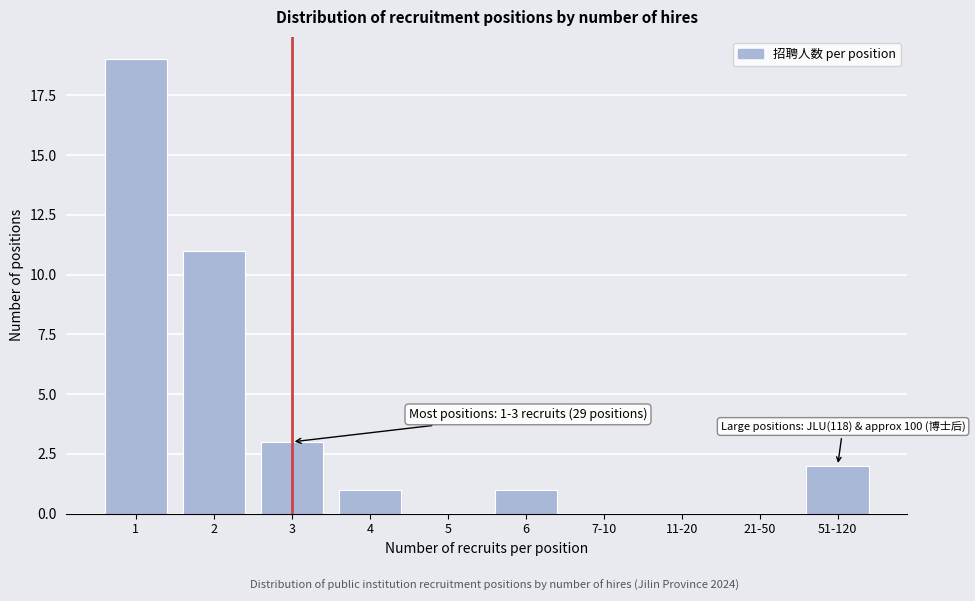

Reading left to right, transcribe all the data shown in this chart.

1=19	2=11	3=3	4=1	5=0	6=1	7-10=0	11-20=0	21-50=0	51-120=2